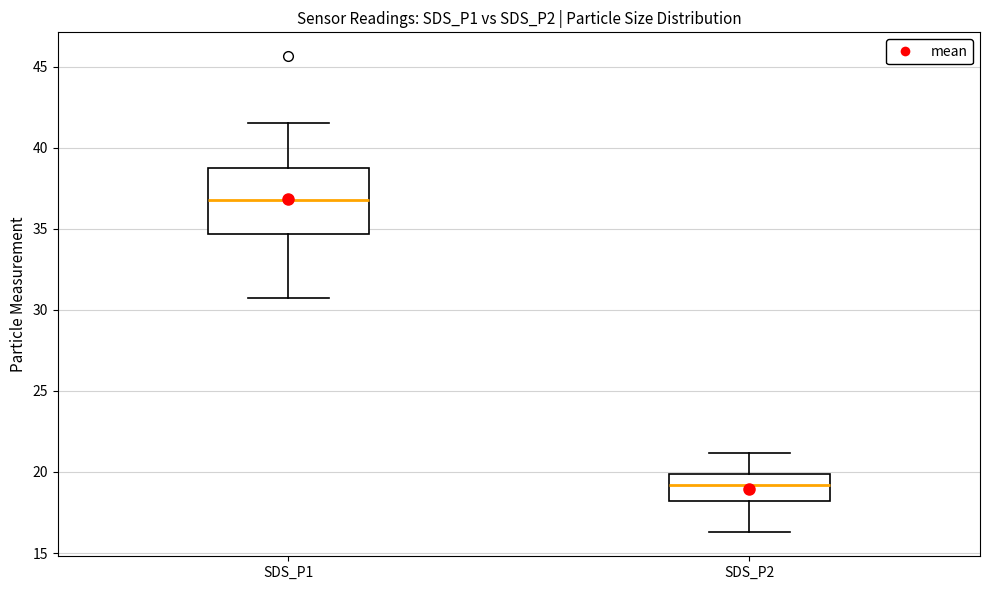

Reading left to right, read every box against the y-axis: the position of its median line, the range the box covers, and the ends of its whiskers. The values are not printed on the chart, so give them approximately, as read against the axis.

SDS_P1: median 37.0, box 34.5 to 38.5, whiskers 31.0 to 41.5
SDS_P2: median 19.0, box 18.0 to 20.0, whiskers 16.5 to 21.0